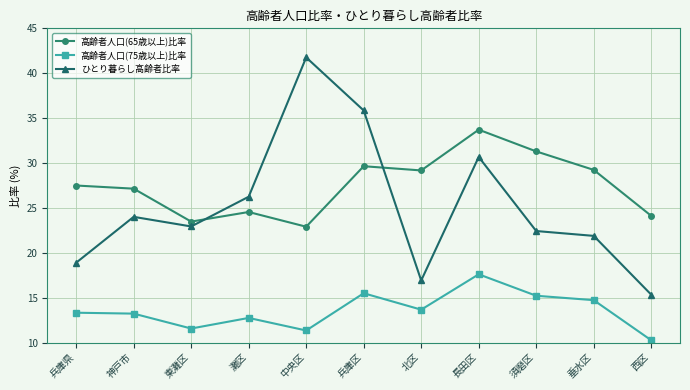

What are all the series names shown in the legend?

高齢者人口(65歳以上)比率, 高齢者人口(75歳以上)比率, ひとり暮らし高齢者比率